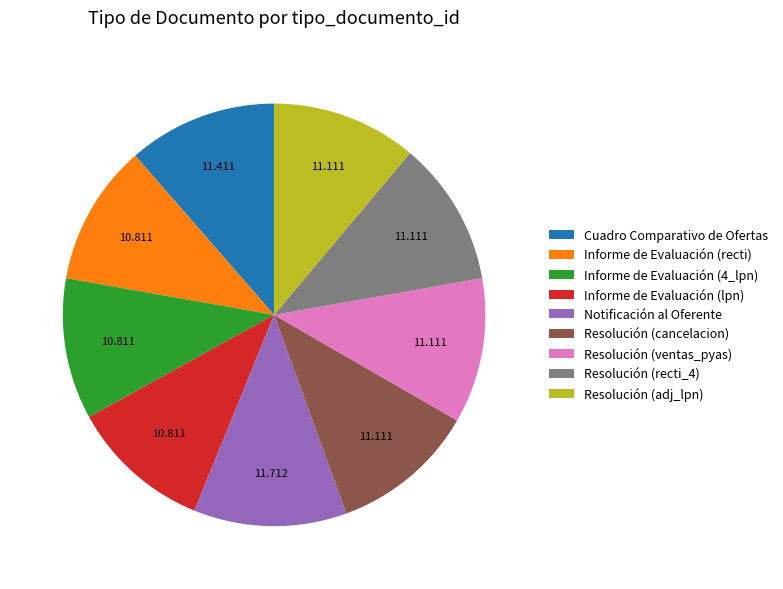

Combined, do Resolución (adj_lpn) and Informe de Evaluación (4_lpn) account for over 50%?

No